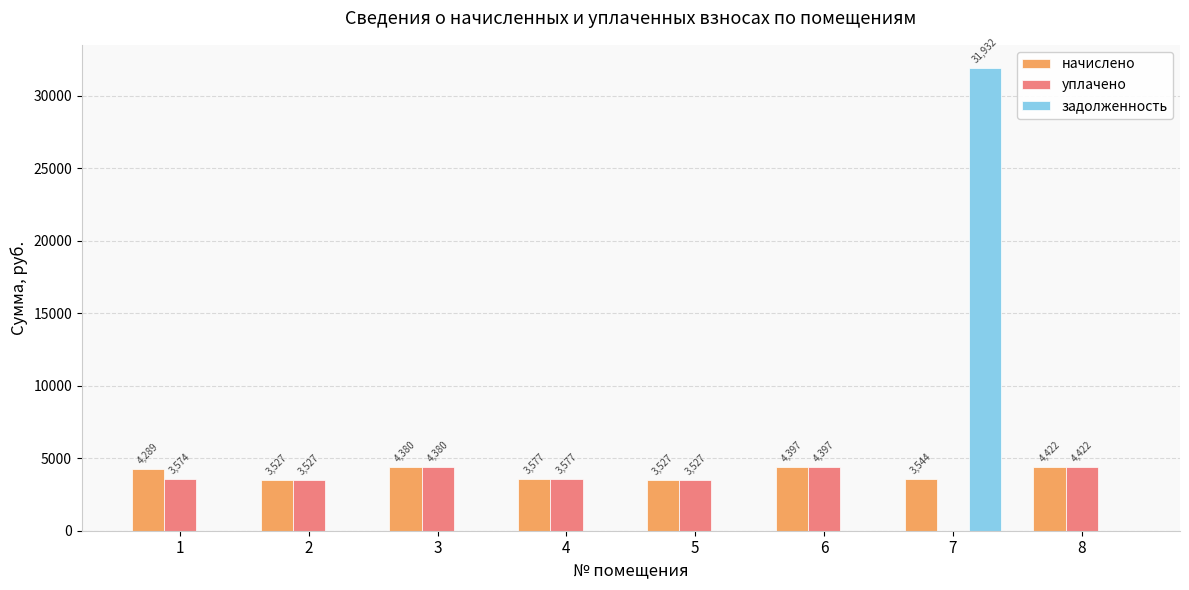

How many values in задолженность are above zero?

1